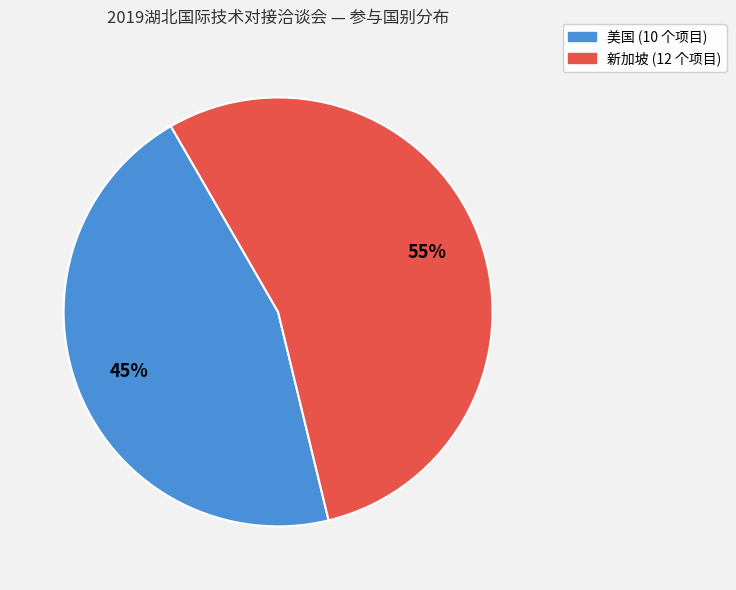

How many segments does this pie chart have?

2